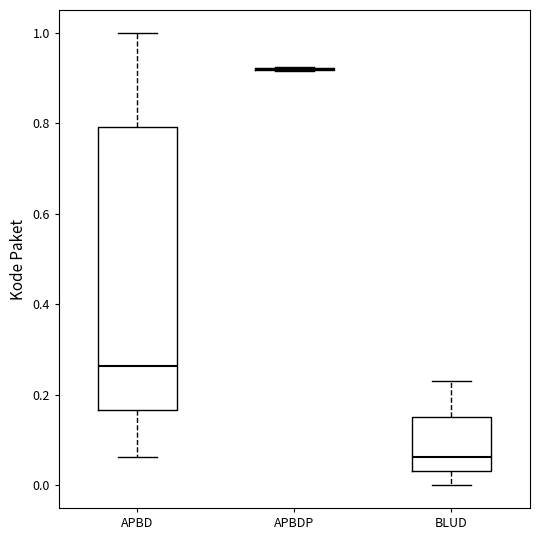

Reading left to right, transcribe this box plot: for each box, give where its median line is, the range the box spans, and where its two whiskers end, as read against the y-axis. The values are not printed on the chart, so give them approximately, as read against the axis.

APBD: median 0.26, box 0.16 to 0.80, whiskers 0.06 to 1.00
APBDP: box collapsed to a line at 0.92, whiskers 0.92 to 0.92
BLUD: median 0.06, box 0.04 to 0.14, whiskers 0.00 to 0.22